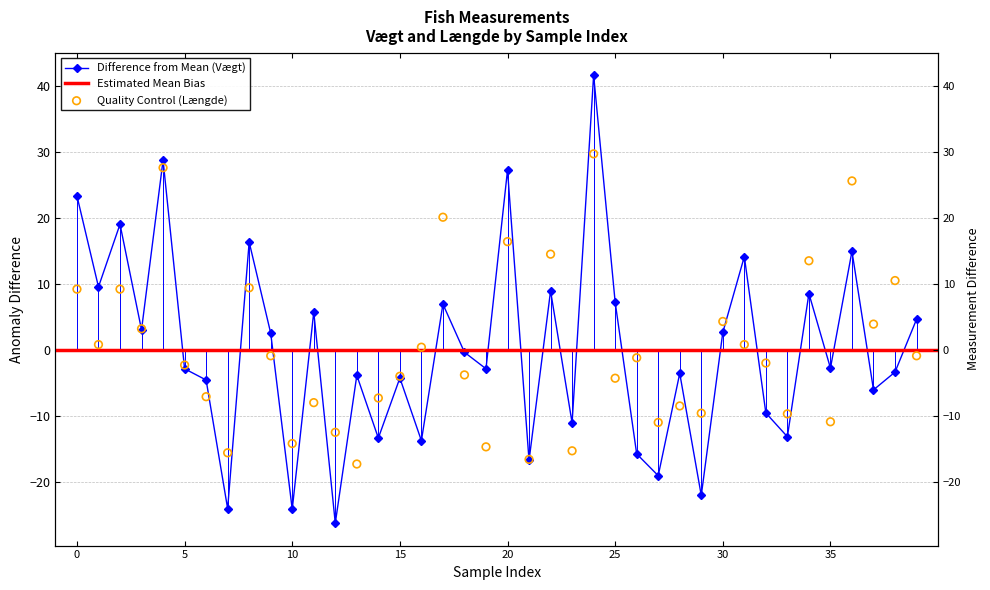

Which series reaches the minimum Y coordinate?

Vægt